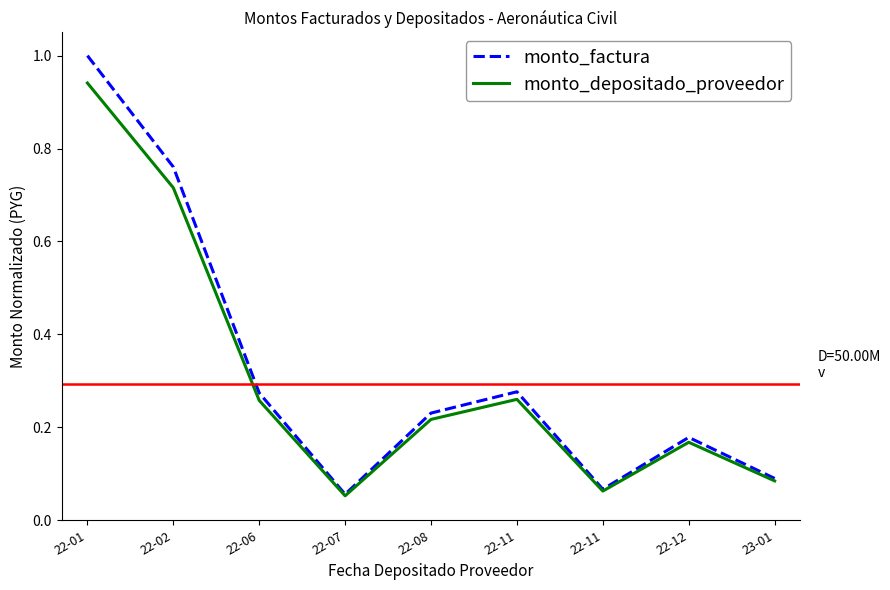

At which category does monto_depositado_proveedor reach its first local peak?

22-11